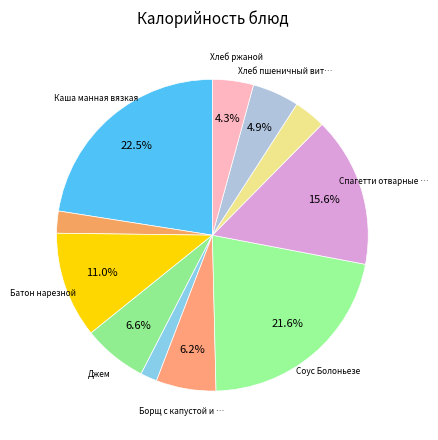

How many slices are in this pie chart?

11